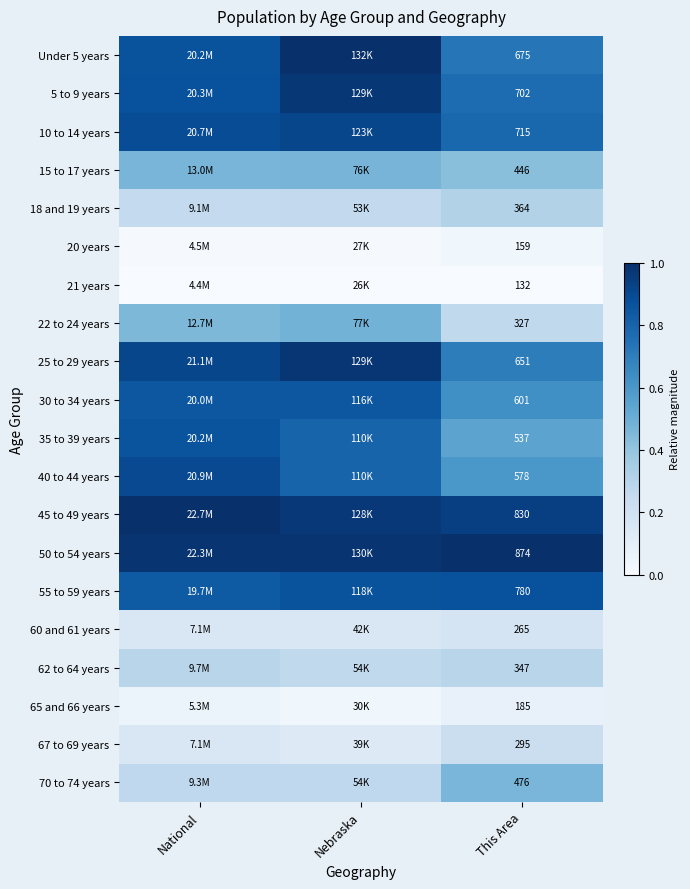

How many data points does each series have?

3